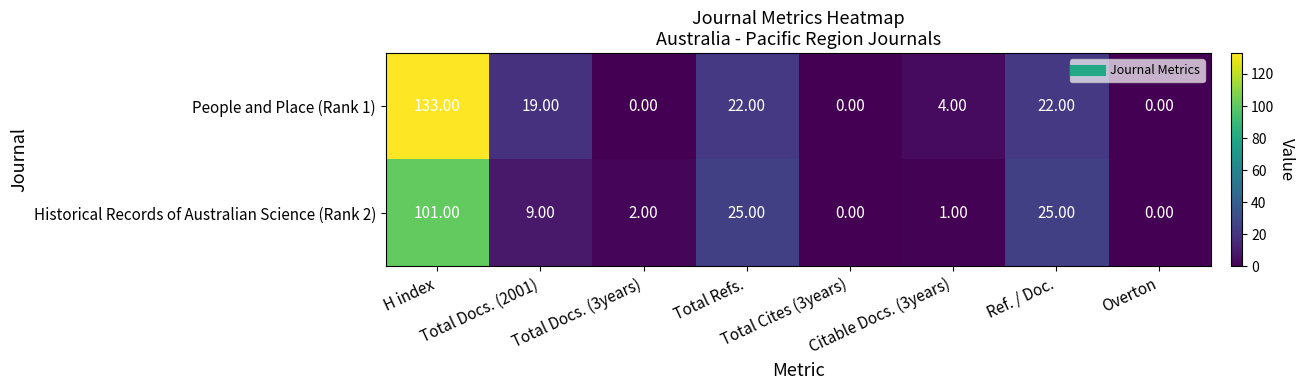

Count the number of categories in the chart.

8